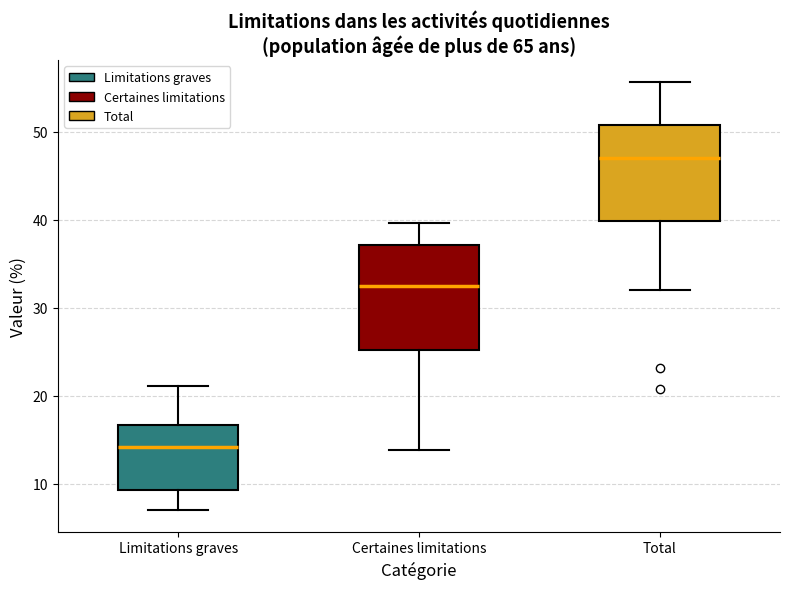

Which box's median line is the highest?

Total